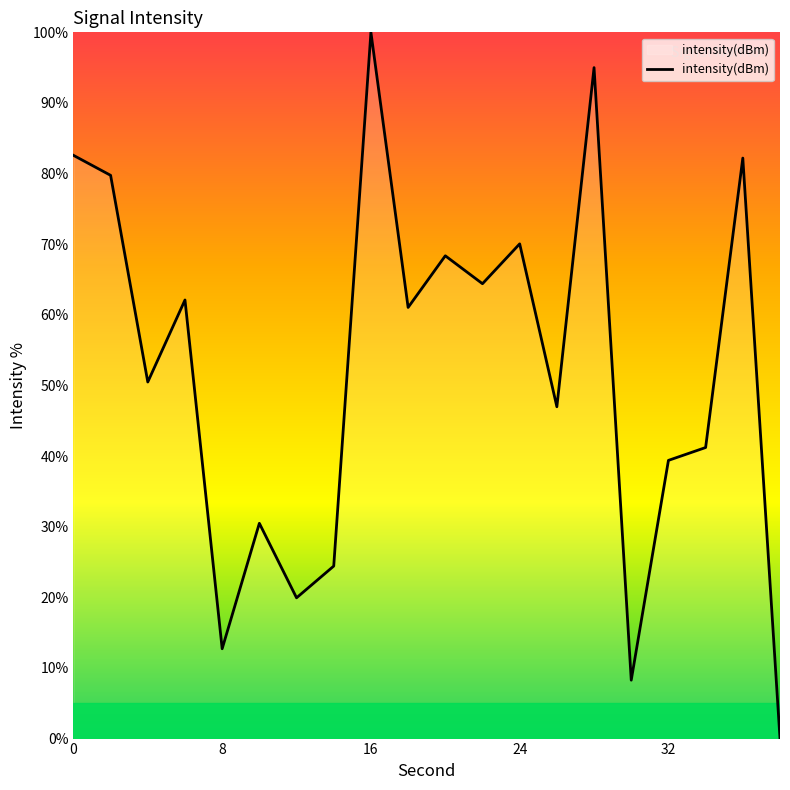

What is the sum of all values?

1039.4